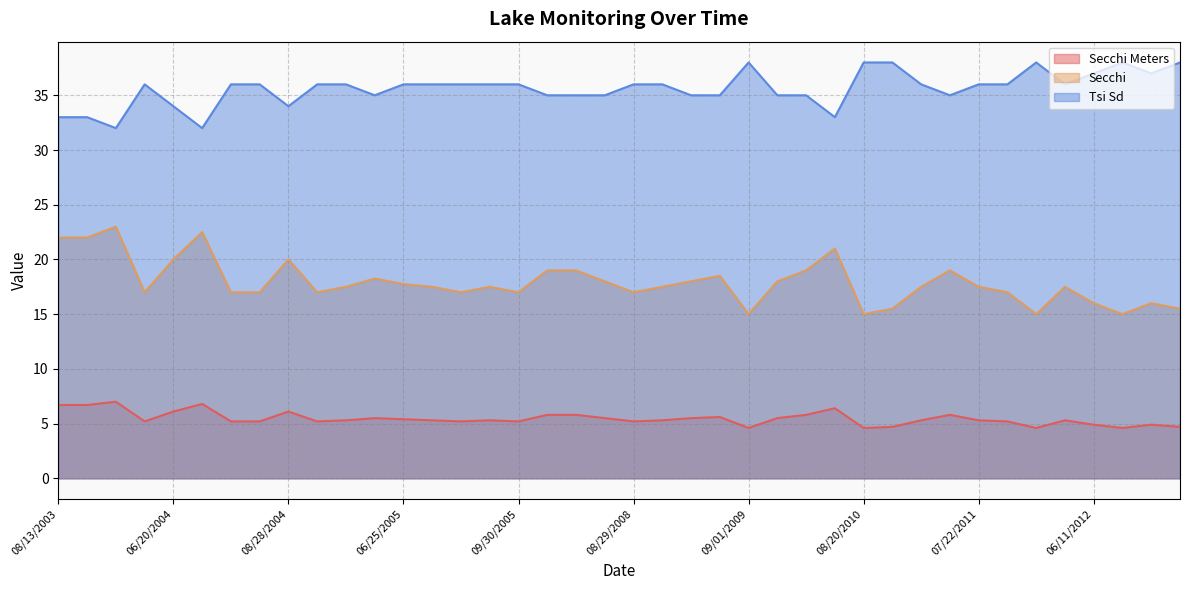

What is the difference between the second highest and second lowest values in the Secchi series?

7.5